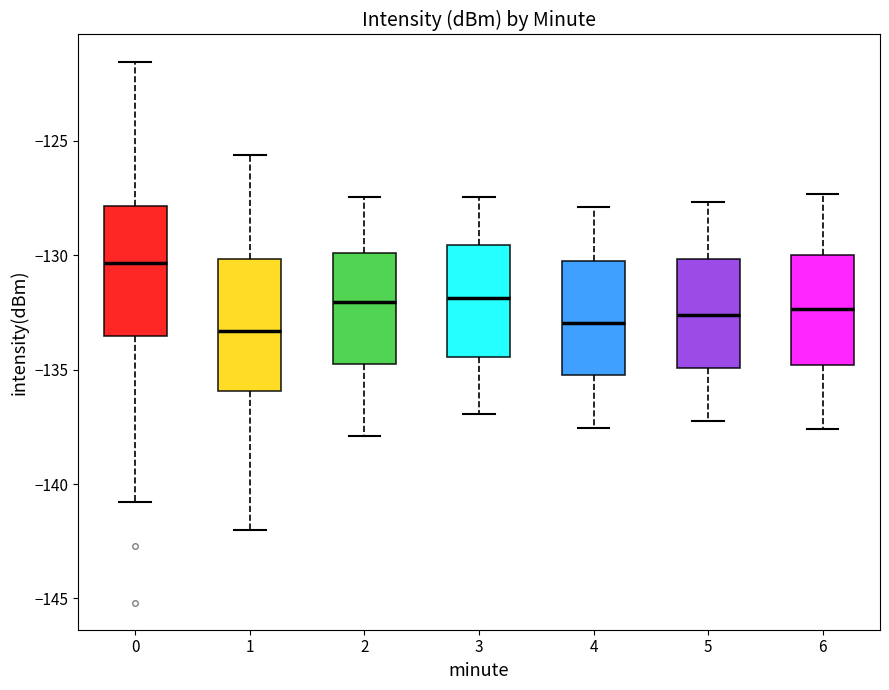

Where does the lower whisker of the box at x = 4 end on the y-axis? The values are not printed on the chart, so give them approximately, as read against the axis.

-137.5